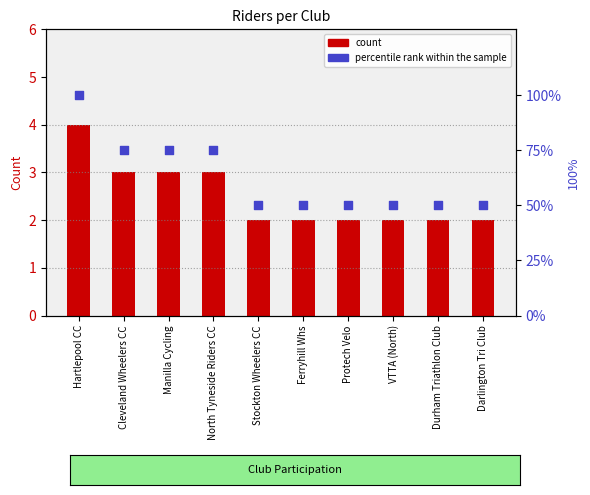

What are all the series names shown in the legend?

count, percentile rank within the sample